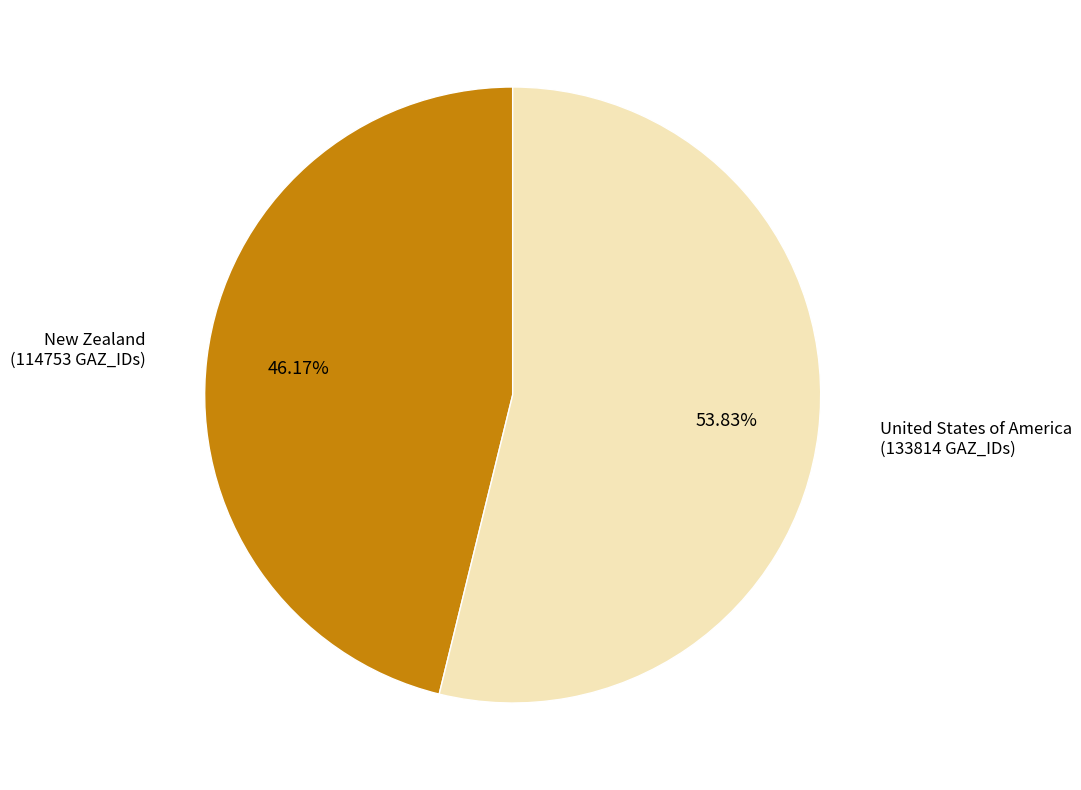

Is there any slice that represents more than half of the pie?

Yes